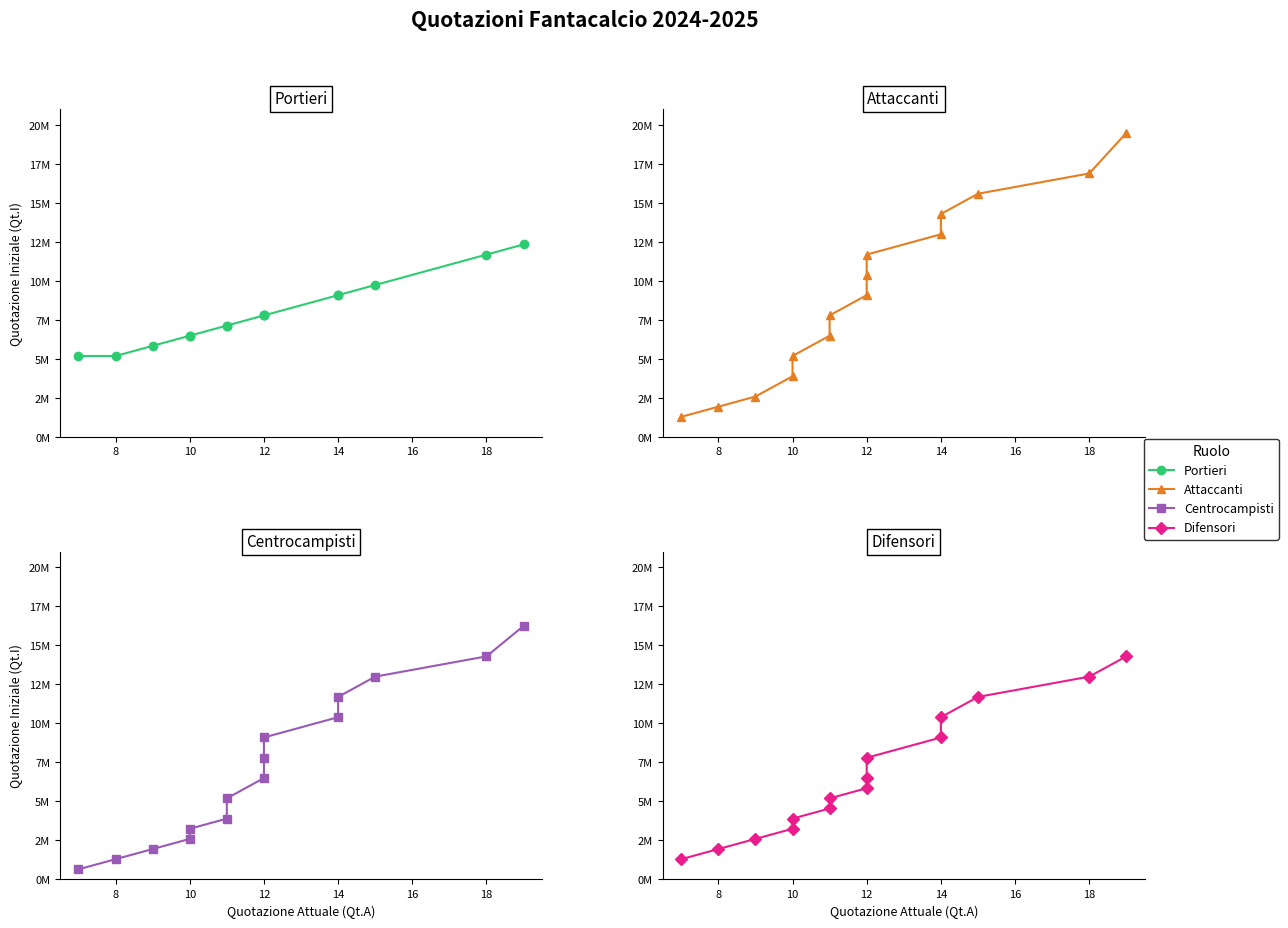

The value of Portieri at 14 is 5248307. True or false?

False